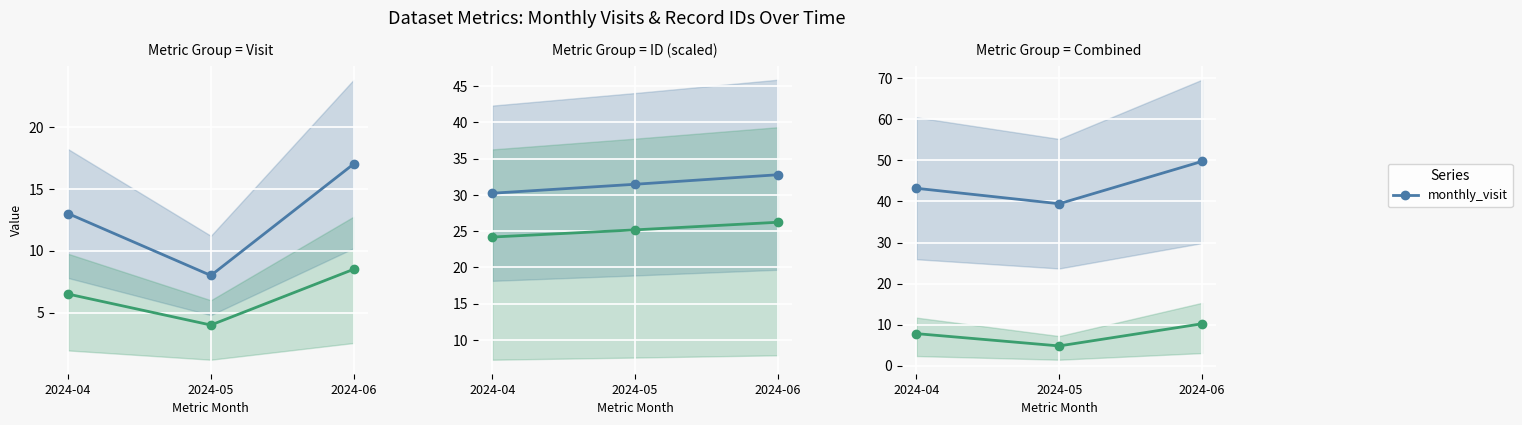

How many values exceed 43?

2